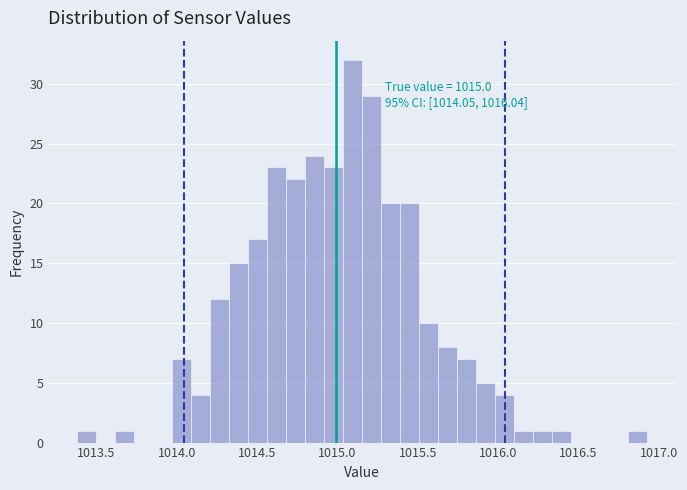

Around what value on the x-axis is the tallest bar? Give the approximate position of its centre, as read against the axis.

1015.10